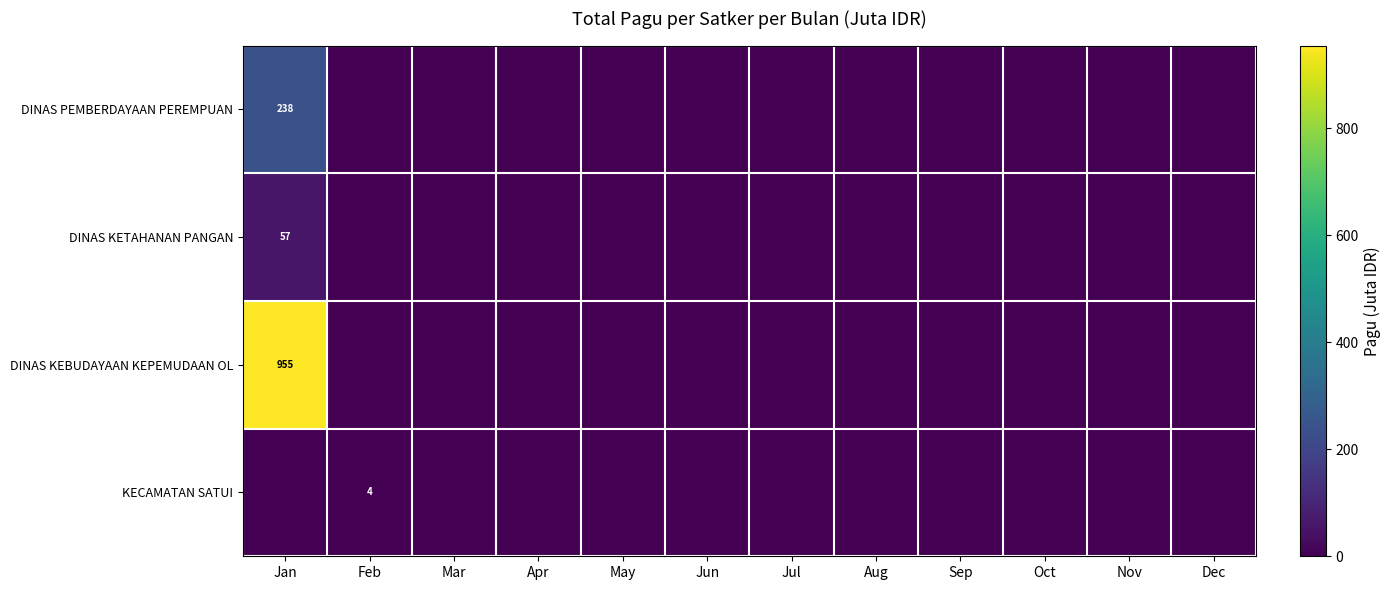

How many values in KECAMATAN SATUI are above zero?

1